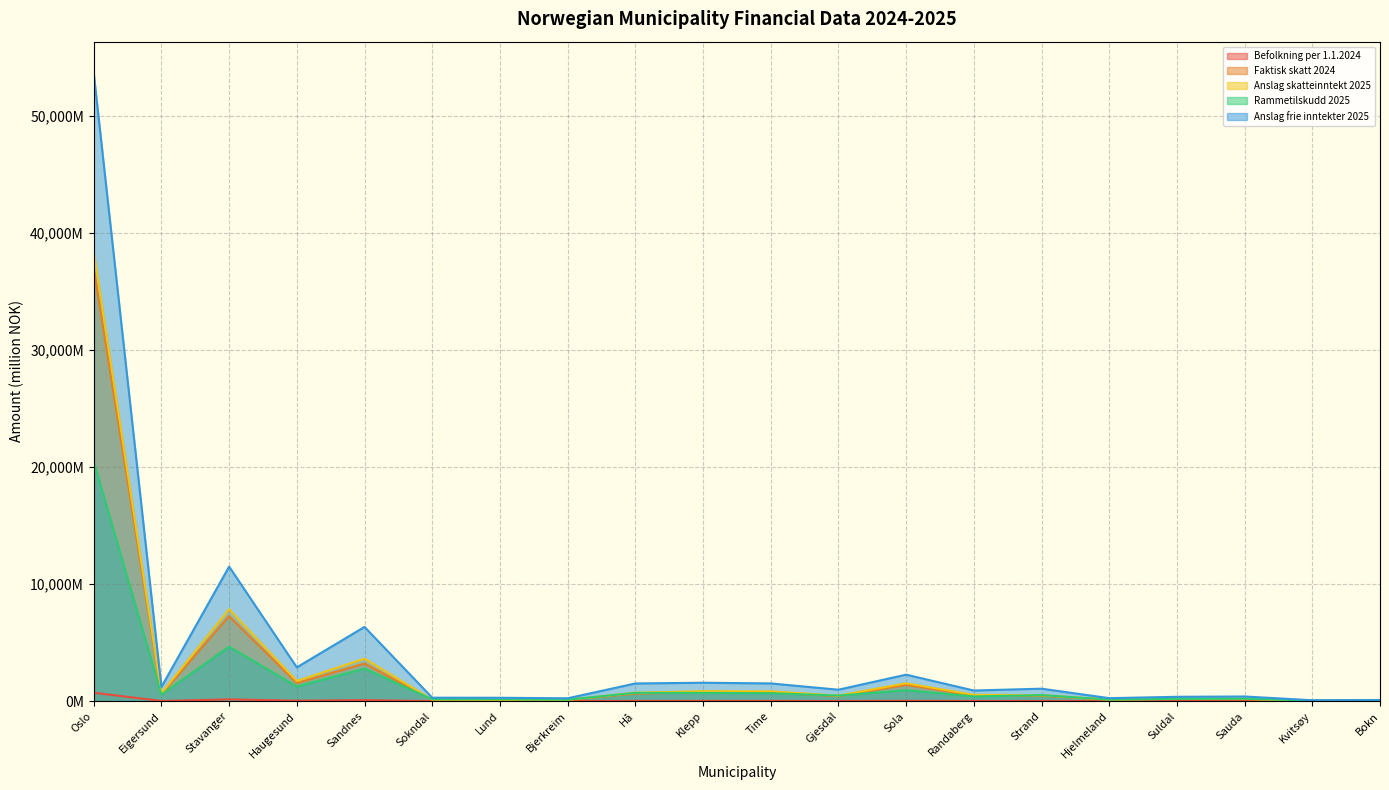

How many lines are shown in the chart?

5